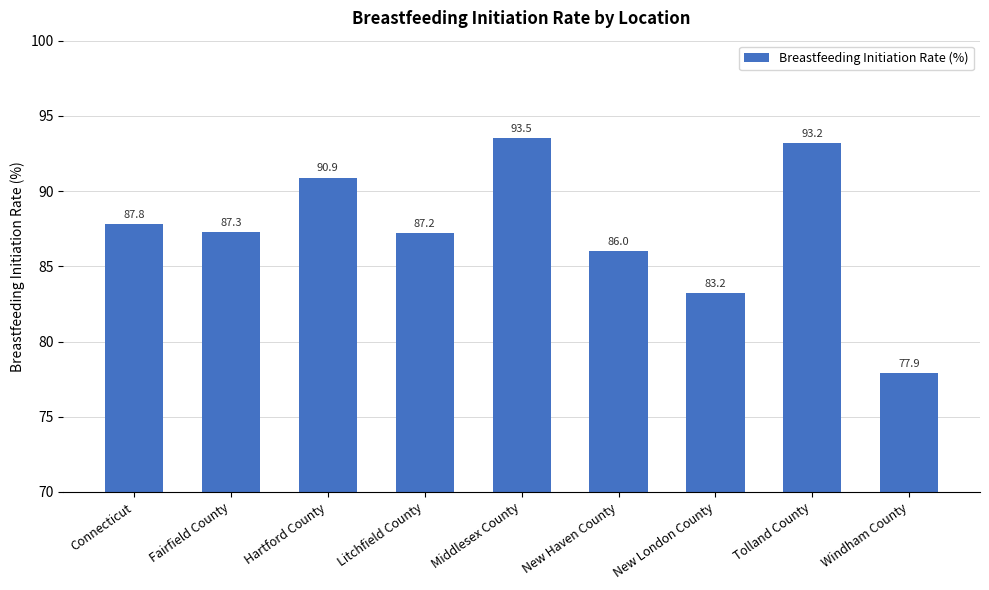

Between Windham County and Hartford County, which is larger?

Hartford County